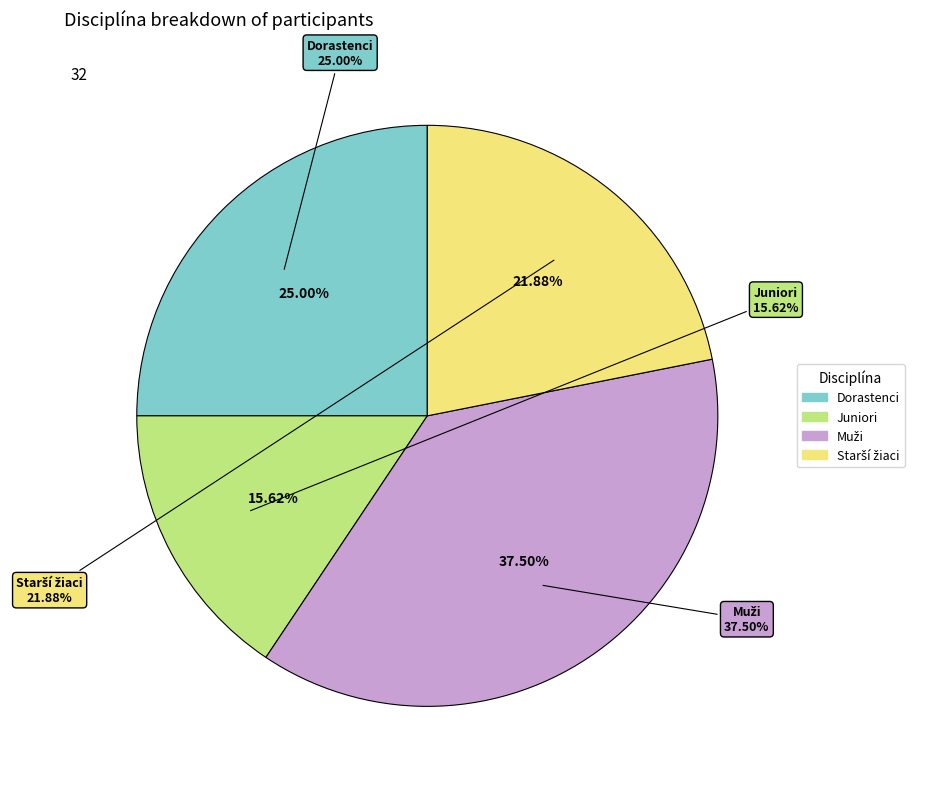

To the nearest percent, what is the difference between the largest and smallest slice percentages?

22%